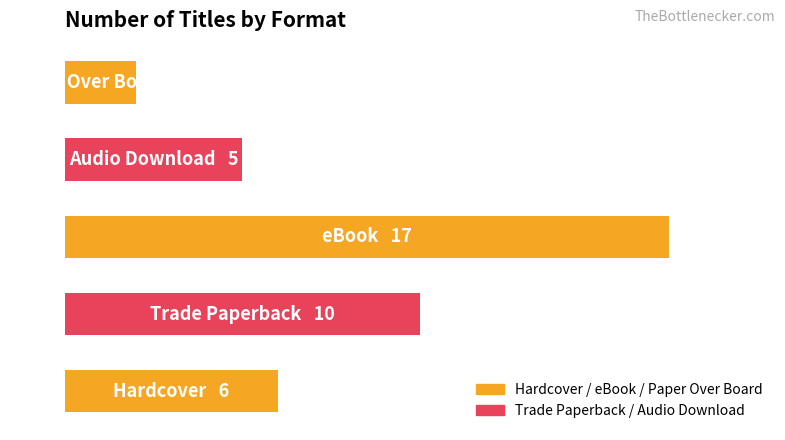

List the labels in order of value, largest first.

2, 1, 0, 3, 4